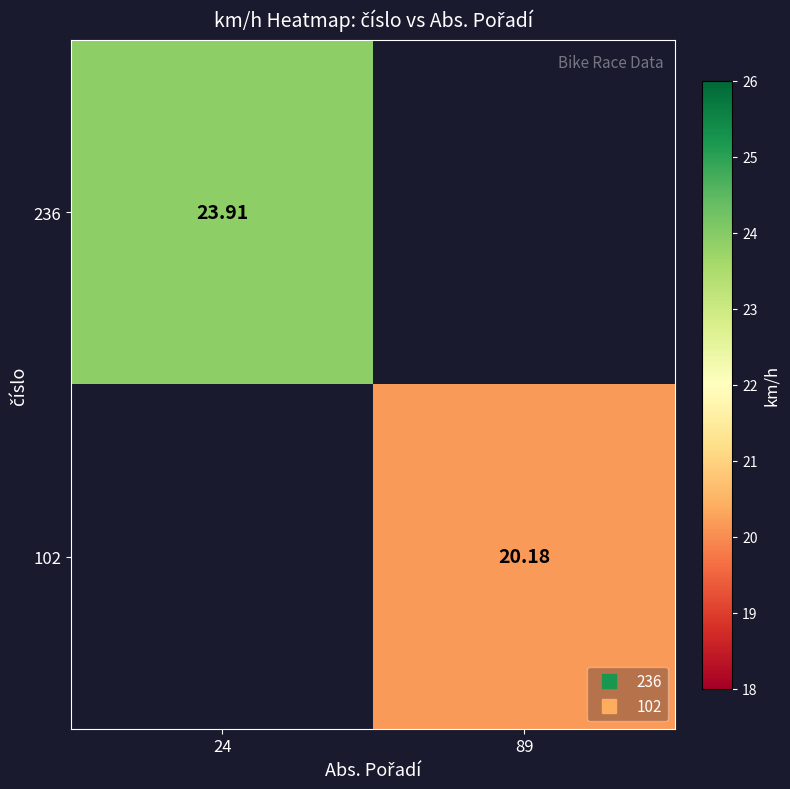

Between 89 and 24, which is larger?

24